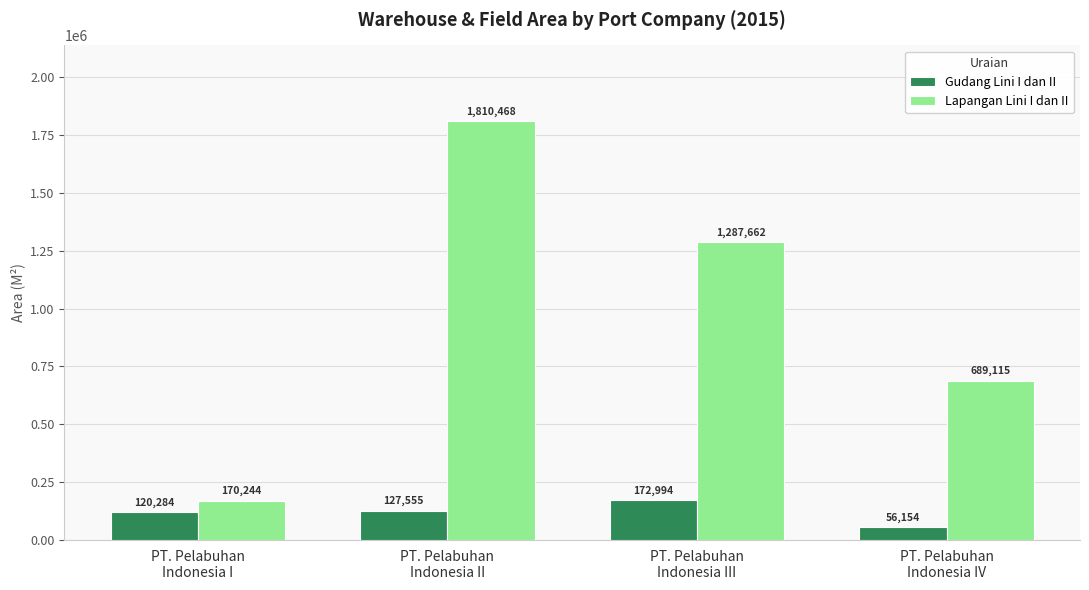

Reading left to right, what are all the values shown in this chart?

Gudang Lini I dan II: PT. Pelabuhan
Indonesia I=120284	PT. Pelabuhan
Indonesia II=127555	PT. Pelabuhan
Indonesia III=172994	PT. Pelabuhan
Indonesia IV=56154
Lapangan Lini I dan II: PT. Pelabuhan
Indonesia I=170244	PT. Pelabuhan
Indonesia II=1810468	PT. Pelabuhan
Indonesia III=1287662	PT. Pelabuhan
Indonesia IV=689115